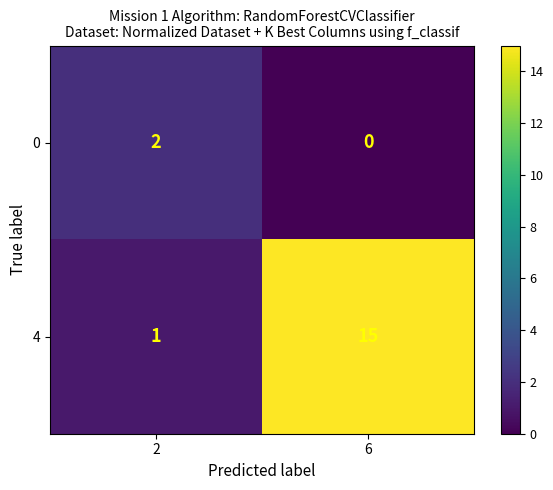

At how many categories does at least one series exceed 13?

1